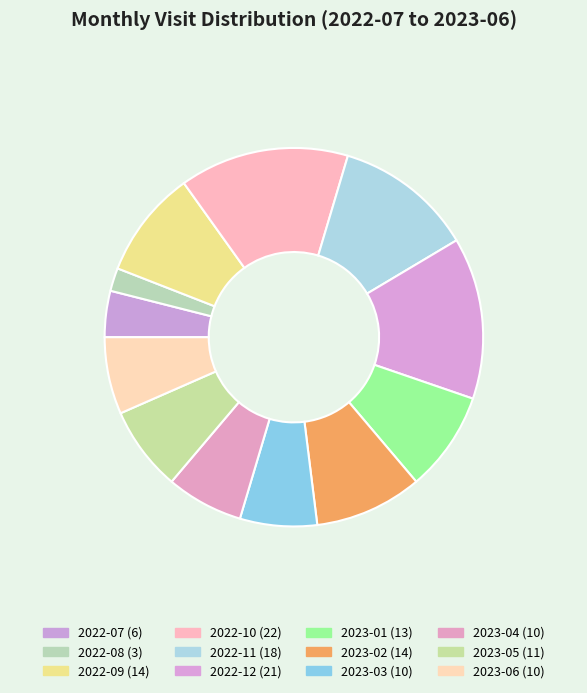

To the nearest percent, what portion does 2022-11 represent?

12%